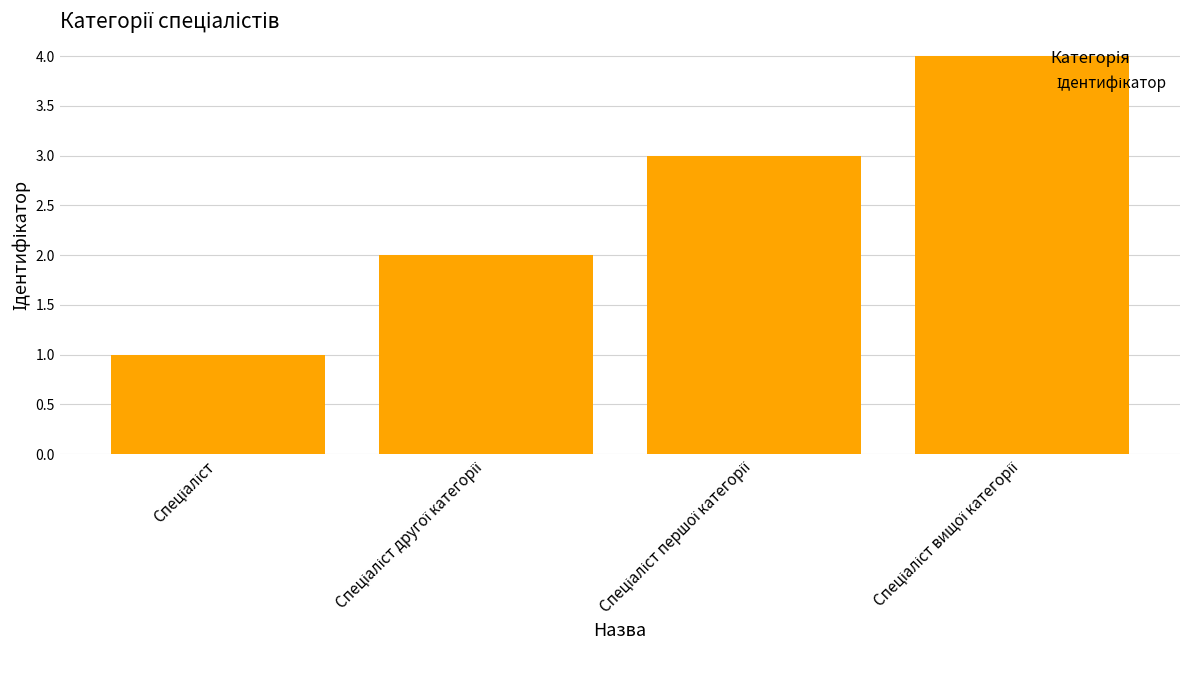

What is the greatest value displayed?

4